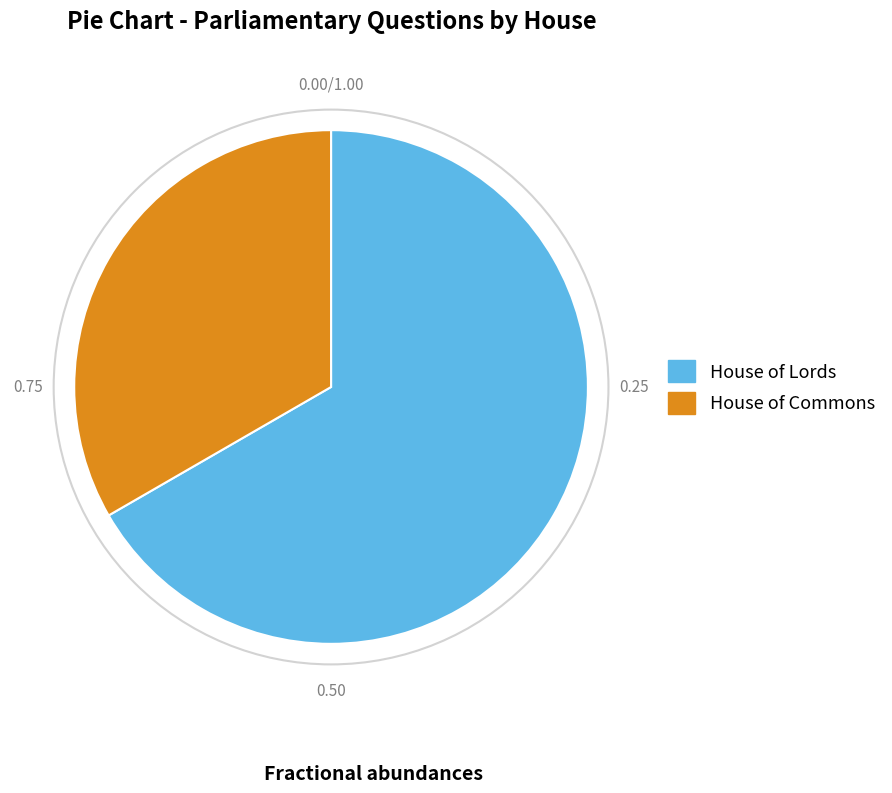

Do House of Commons and House of Lords together represent more than half of the pie?

Yes